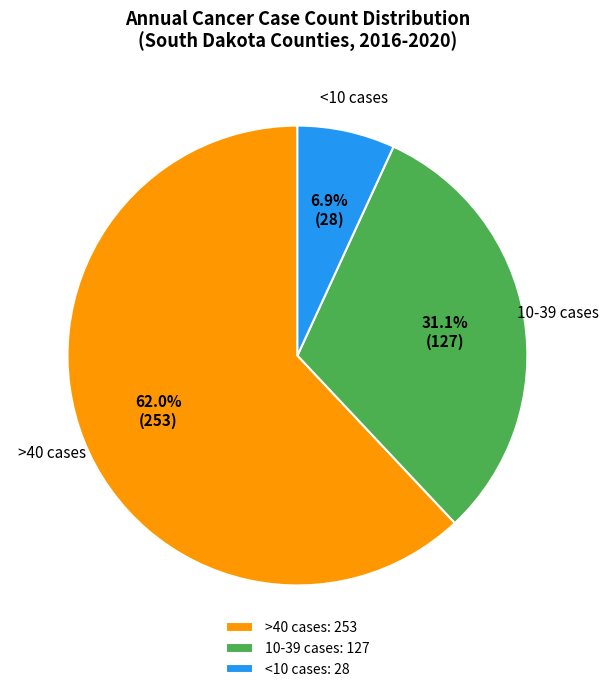

What is the total percentage of >40 cases: 253 and <10 cases: 28?

68.9%